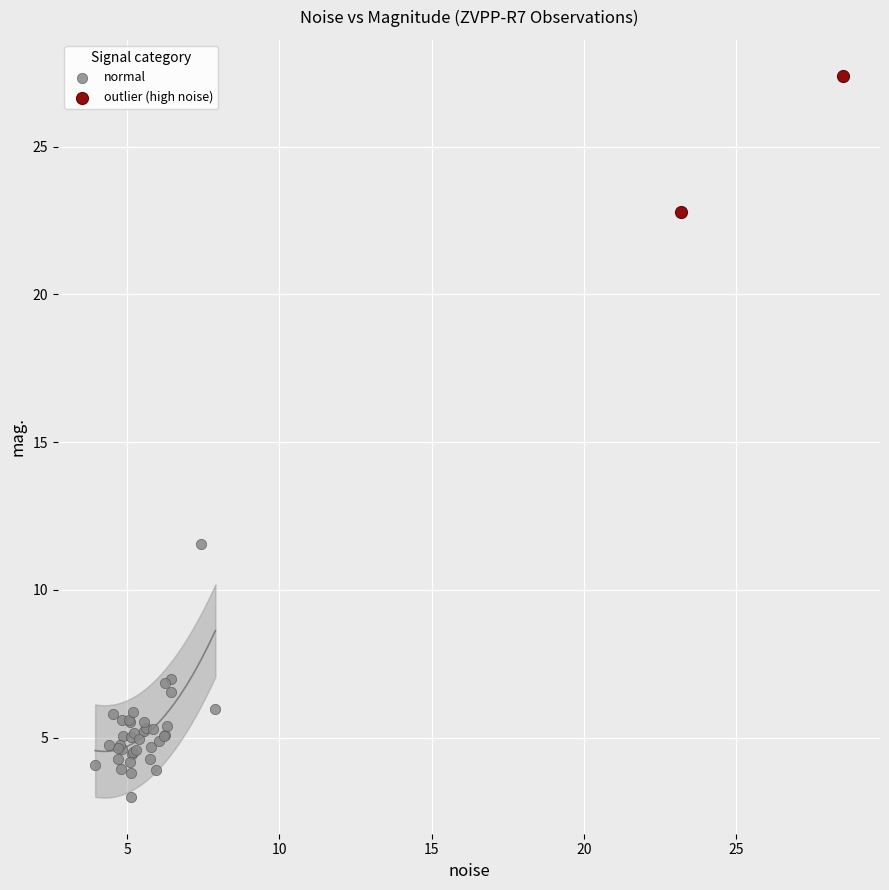

What are all the series names shown in the legend?

normal, outlier (high noise)